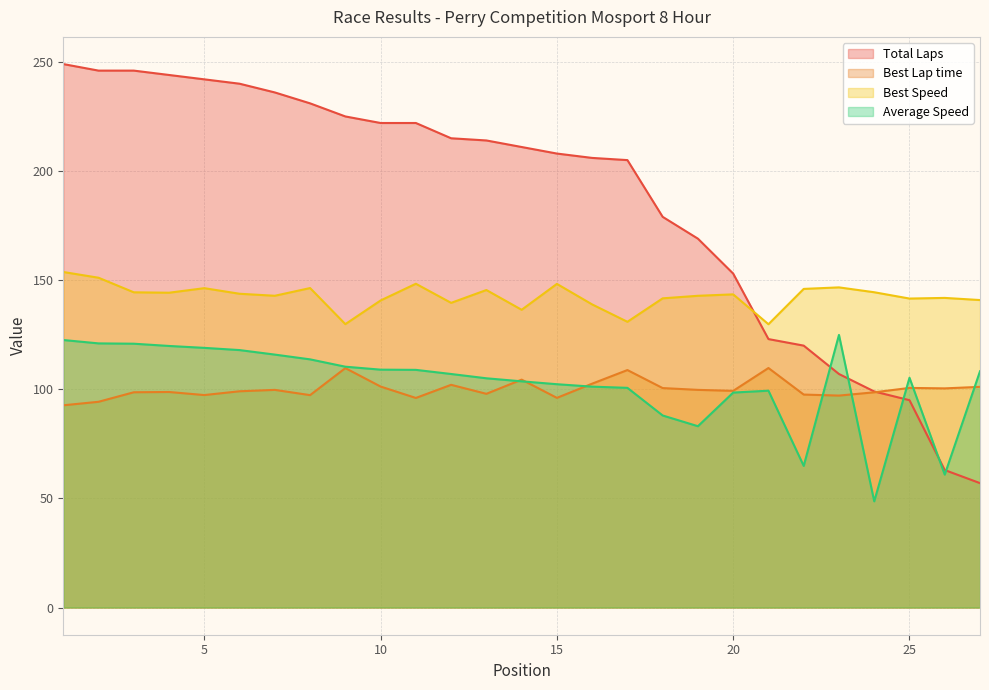

What is the difference between the maximum and minimum values in the Best Speed series?

23.9